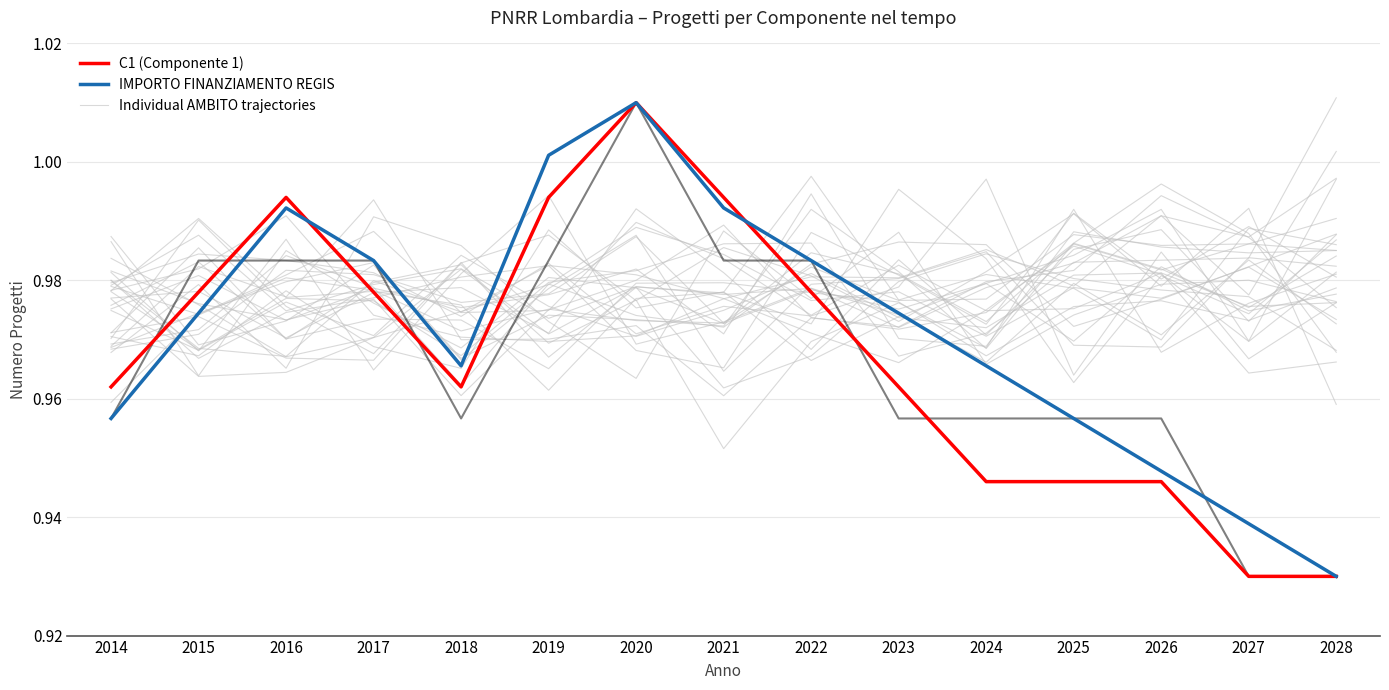

Read the C2 value at 2022.

1.0